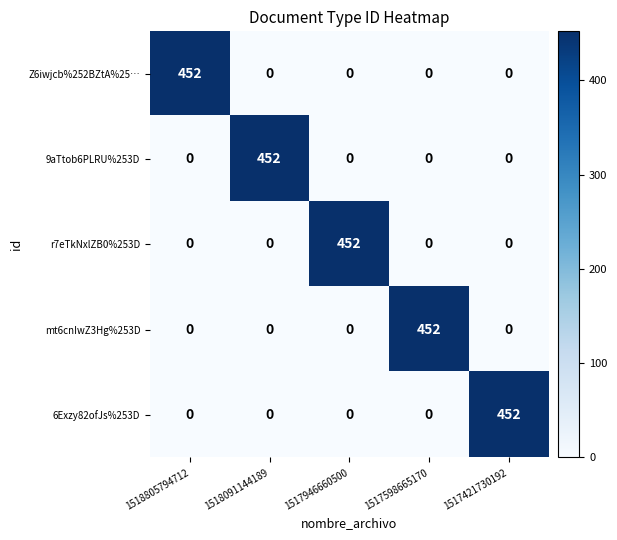

What is the maximum value shown in the chart?

452